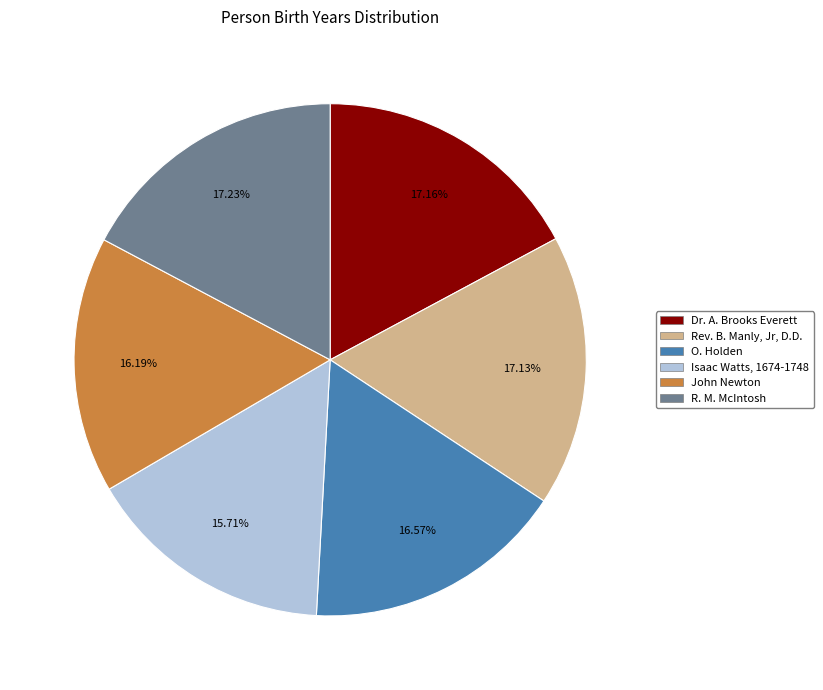

Between Rev. B. Manly, Jr, D.D. and Isaac Watts, 1674-1748, which is larger?

Rev. B. Manly, Jr, D.D.